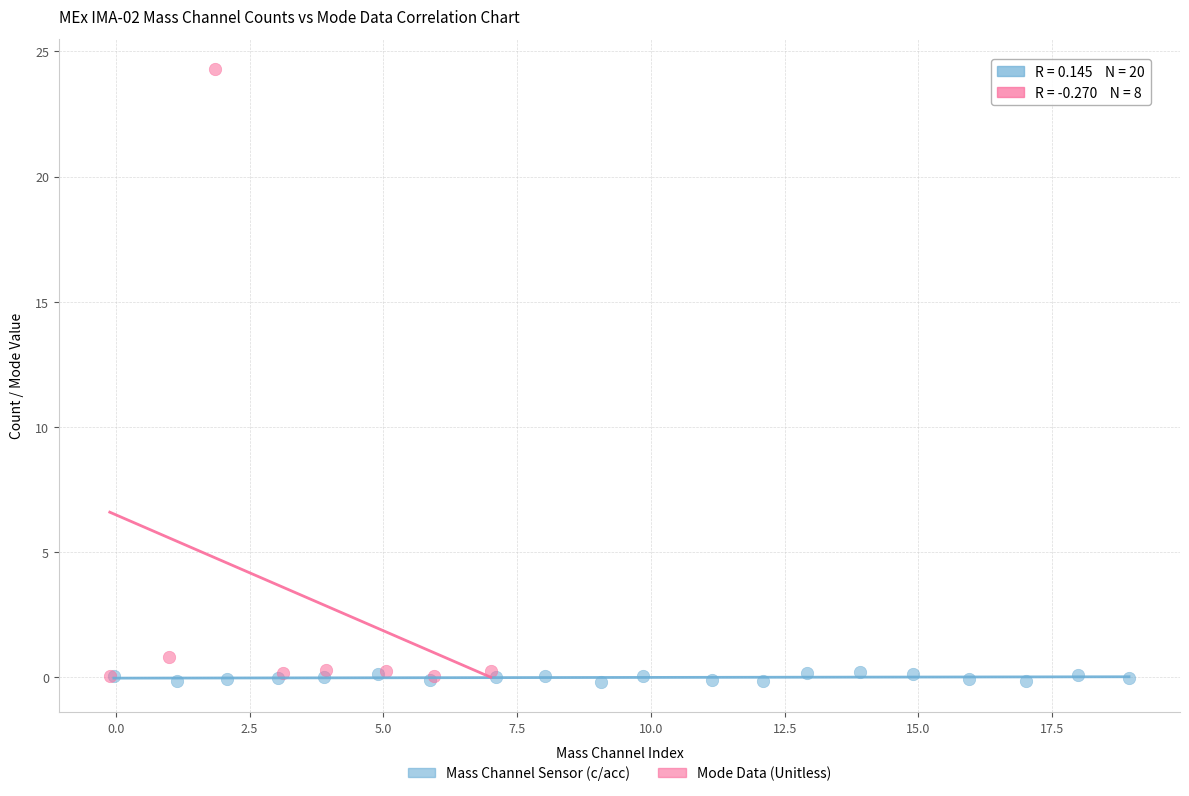

Which series reaches the maximum Y coordinate?

Mode Data (Unitless)